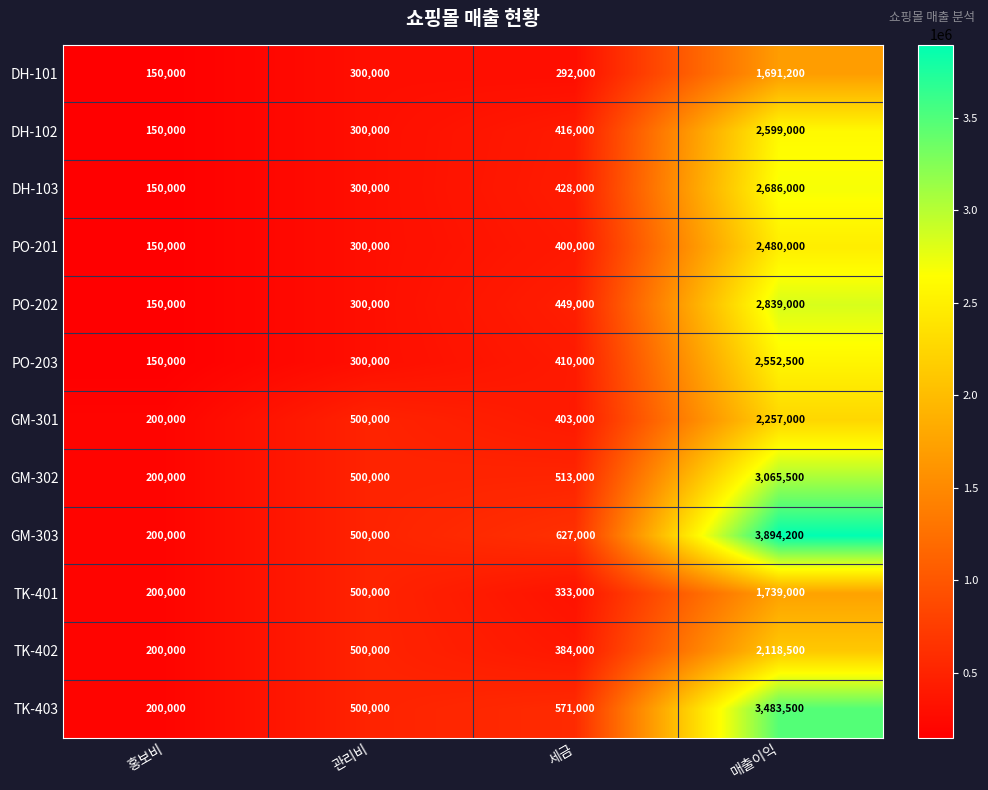

What is the sum of the GM-303 values at 세금 and 매출이익?

4521200